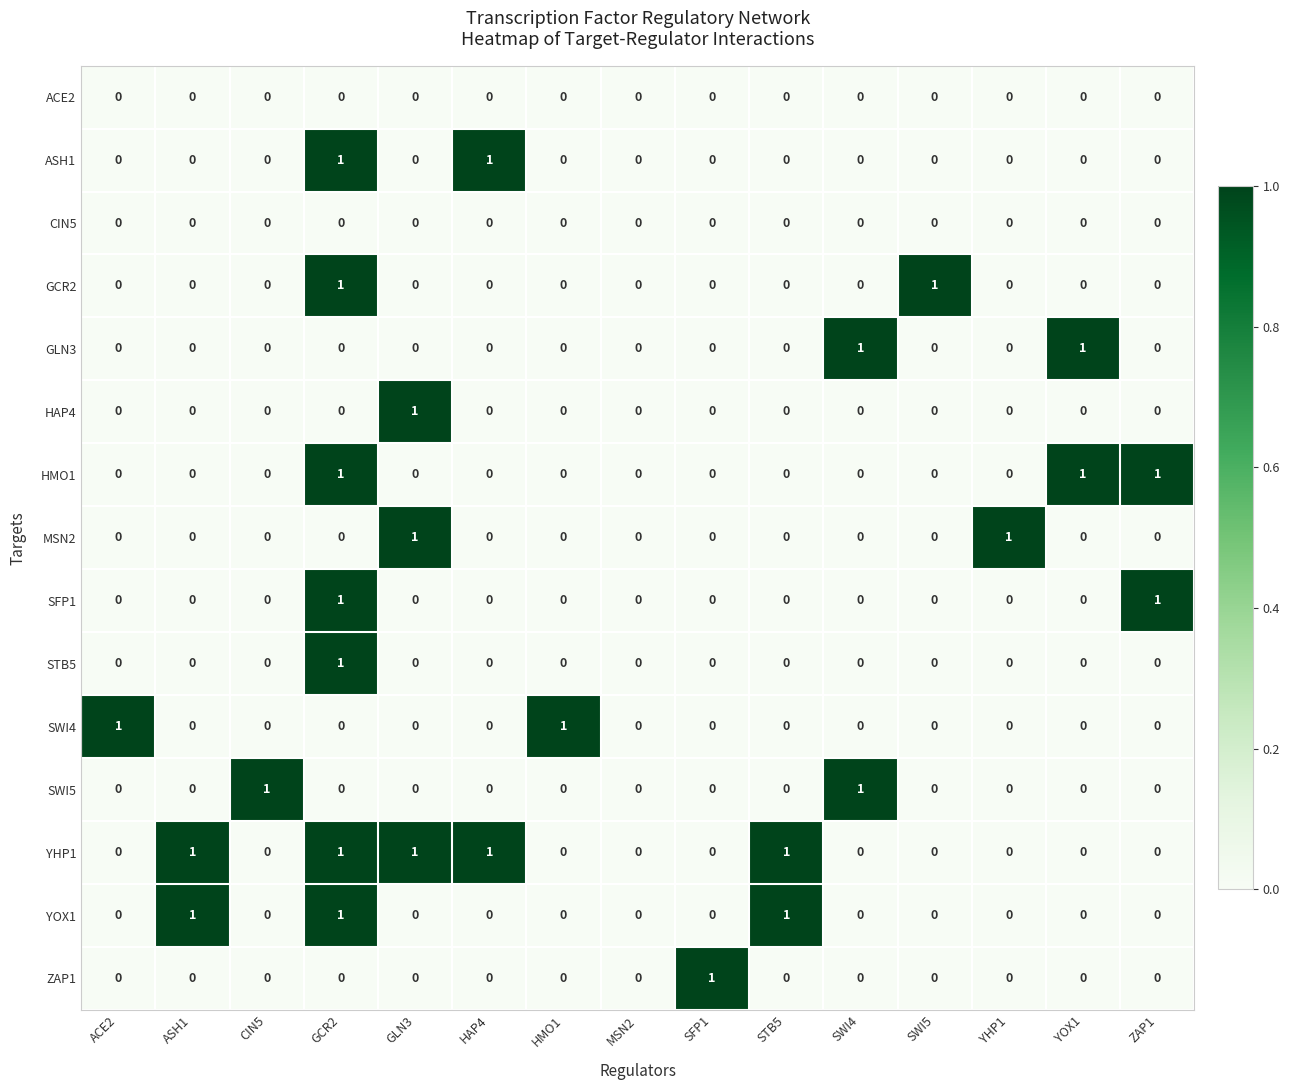

True or false: HMO1 has a value of 0 at YHP1.

True